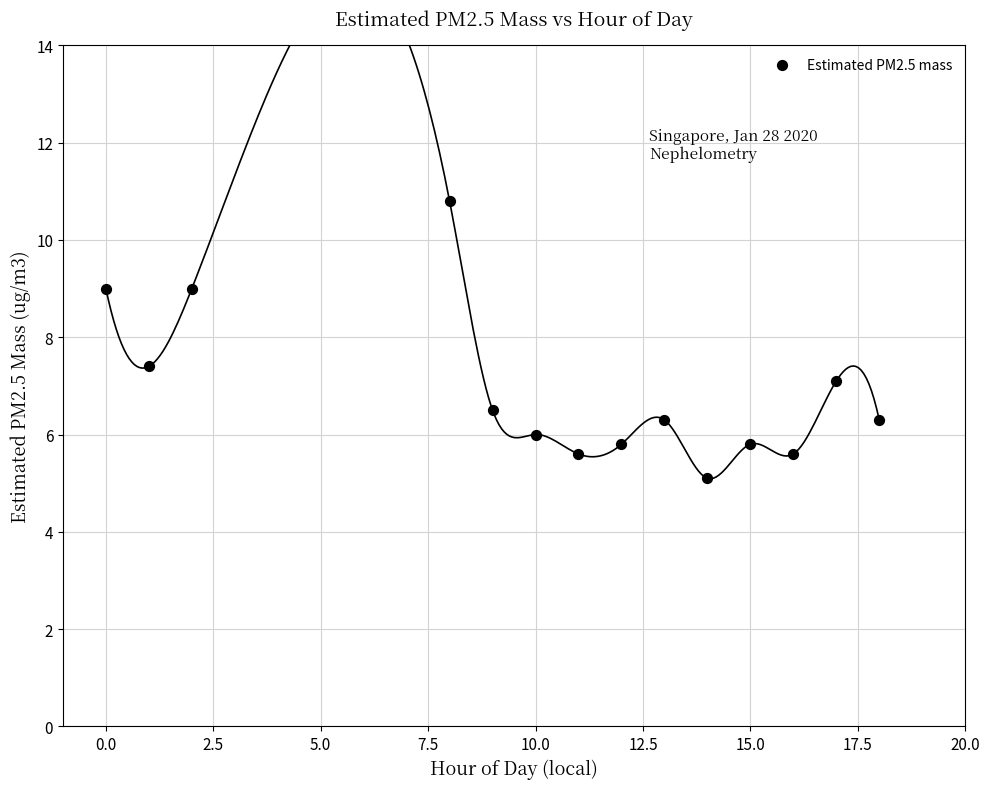

What is the range of Y values (max minus min)?

5.7